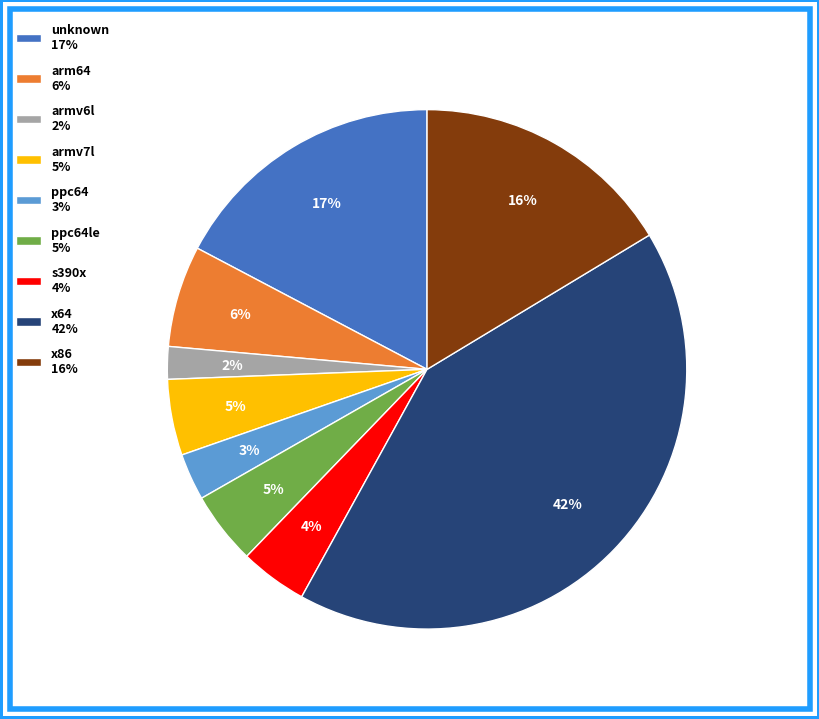

Is it true that armv6l 2% is 2% of the pie?

True